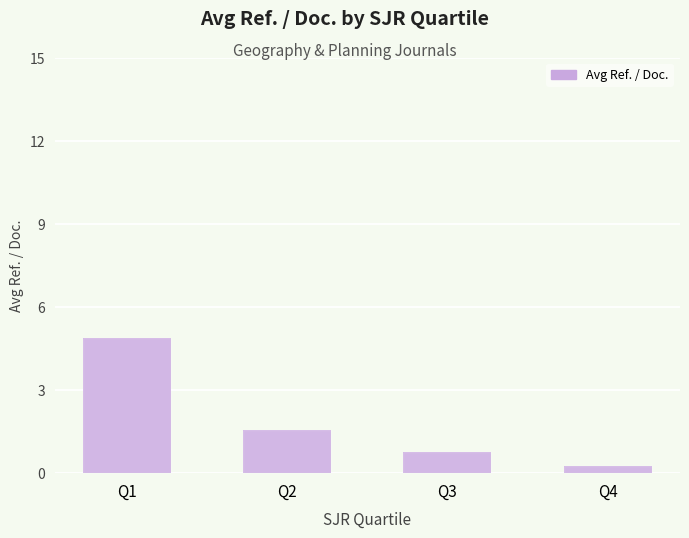

Reading left to right, transcribe all the data shown in this chart.

4.9	1.6	0.8	0.2